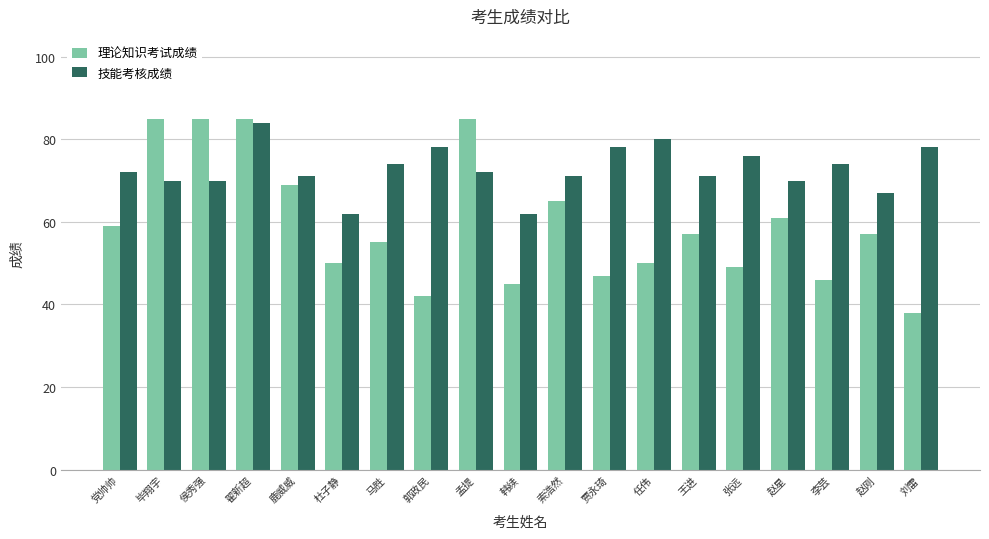

What is the minimum value shown in the chart?

38